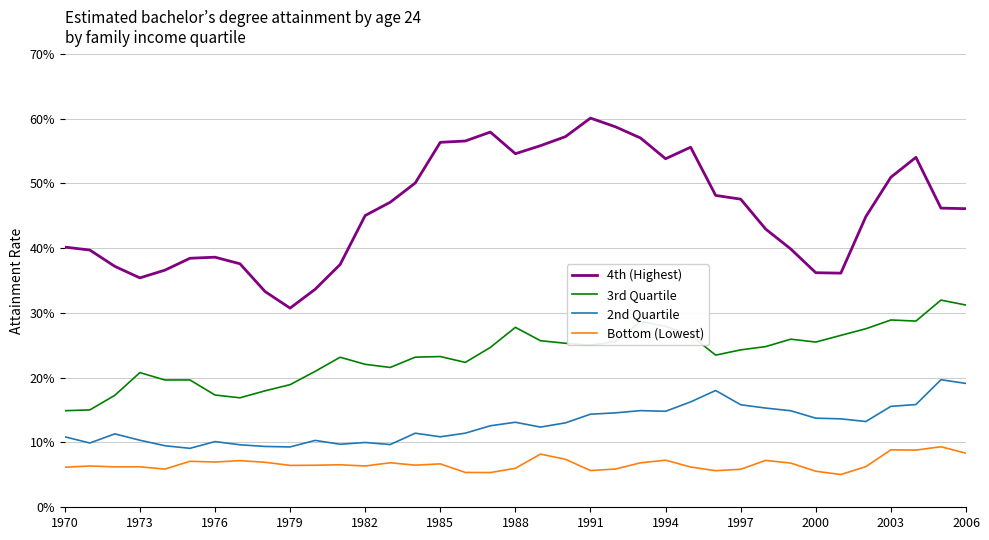

Is this an area chart (filled region under the line)?

No